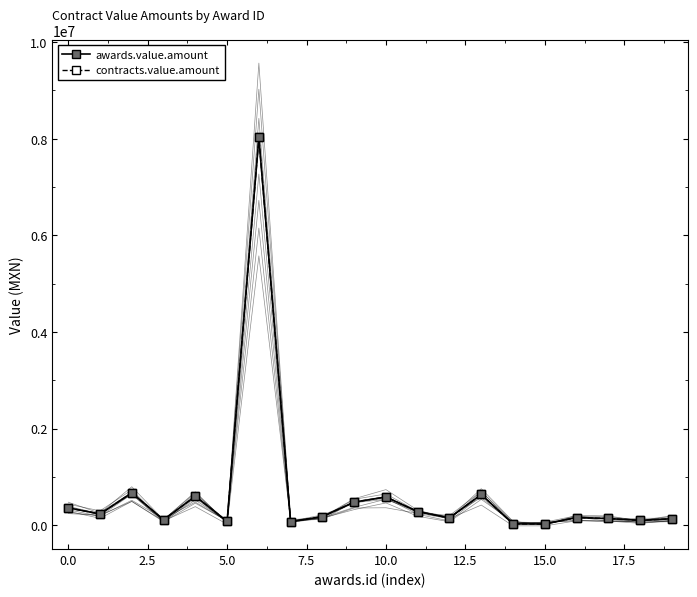

Rank the series at 19 from lowest to highest value.

awards.value.amount, contracts.value.amount